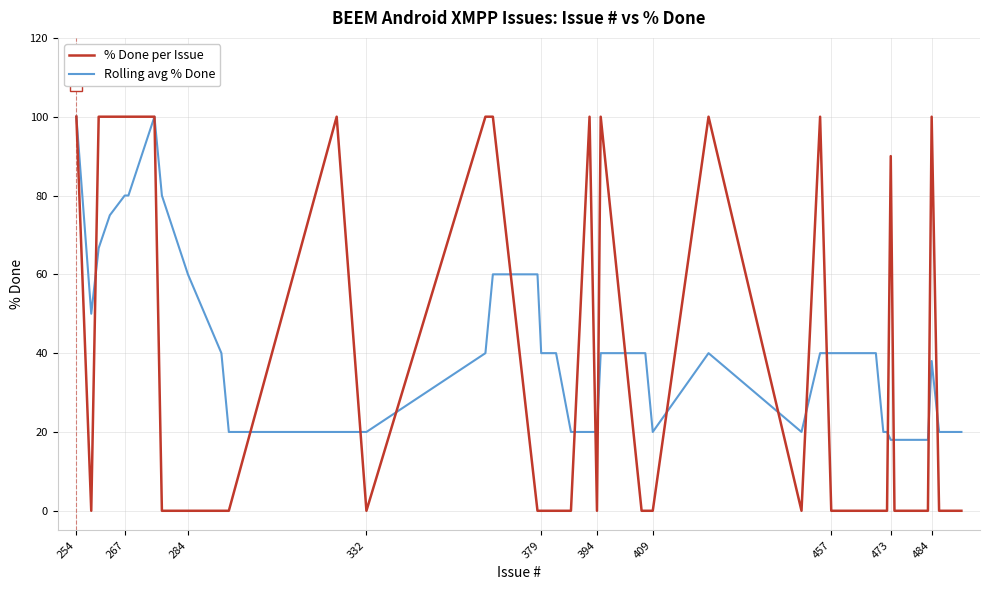

What is the maximum value shown in the chart?

100.0